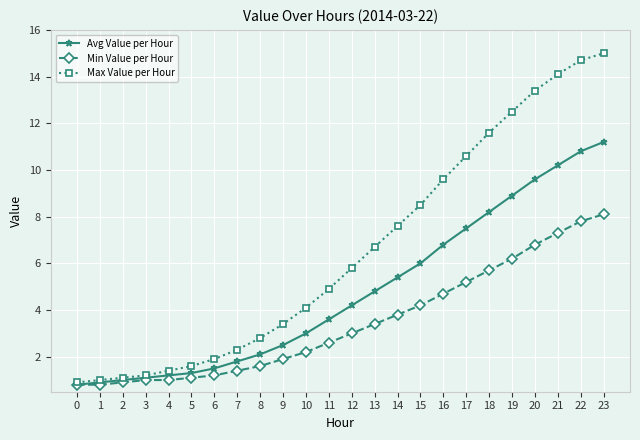

Rank the series by their average value, from highest to lowest.

Max Value per Hour, Avg Value per Hour, Min Value per Hour